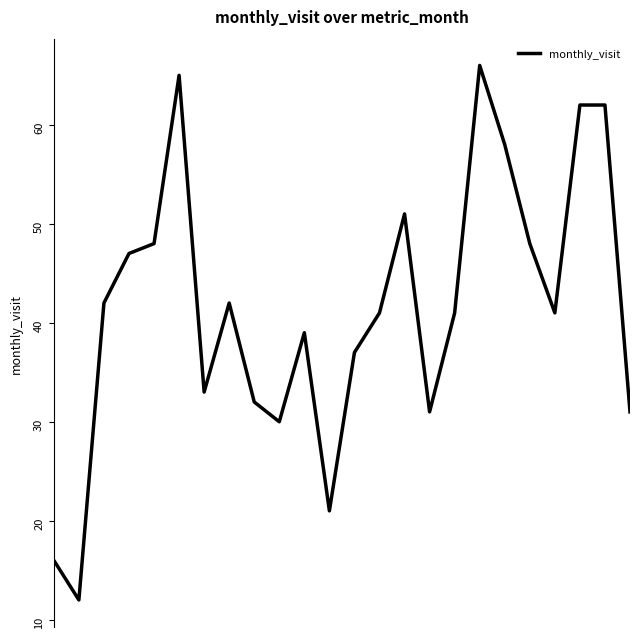

Does the chart have visible grid lines?

No